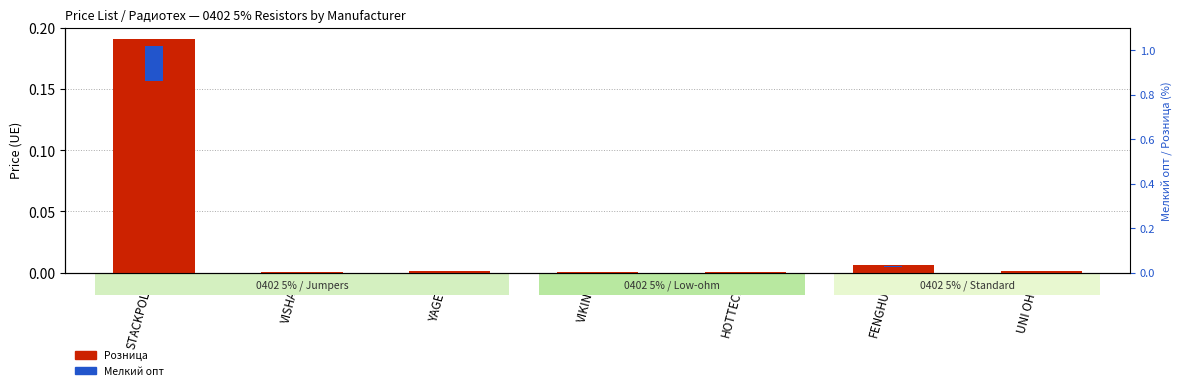

The value of Розница at STACKPOLE is 0.3. True or false?

False